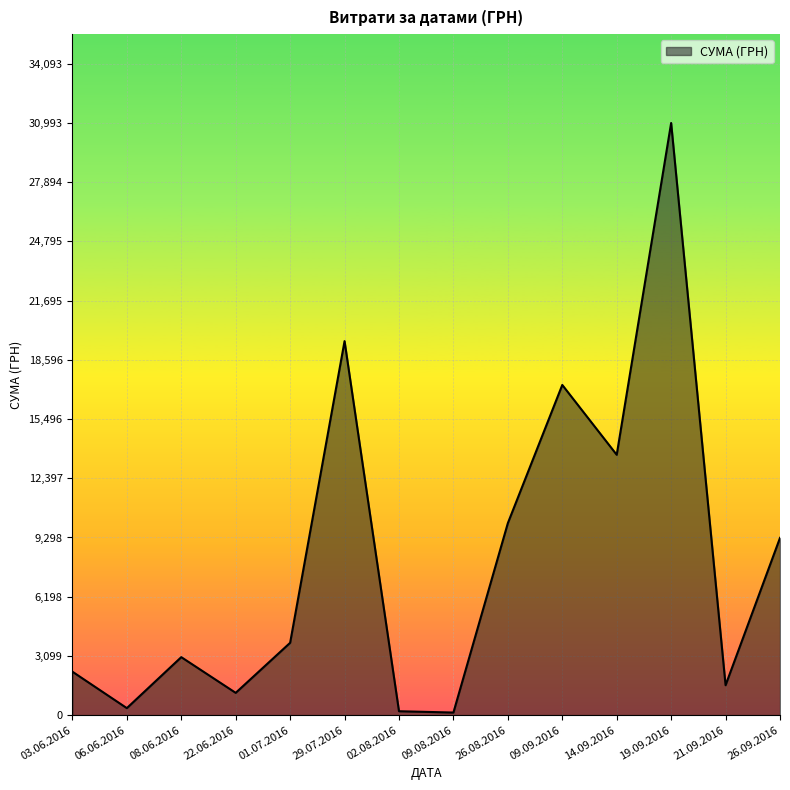

The value at 26.08.2016 is 52.7. True or false?

False